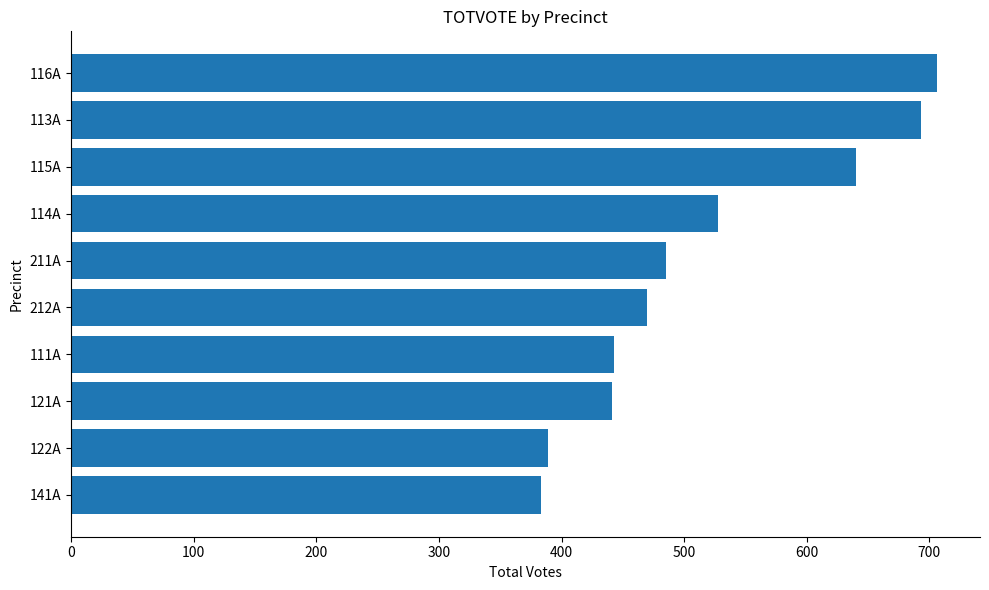

Is it true that the value at 111A is 443?

True